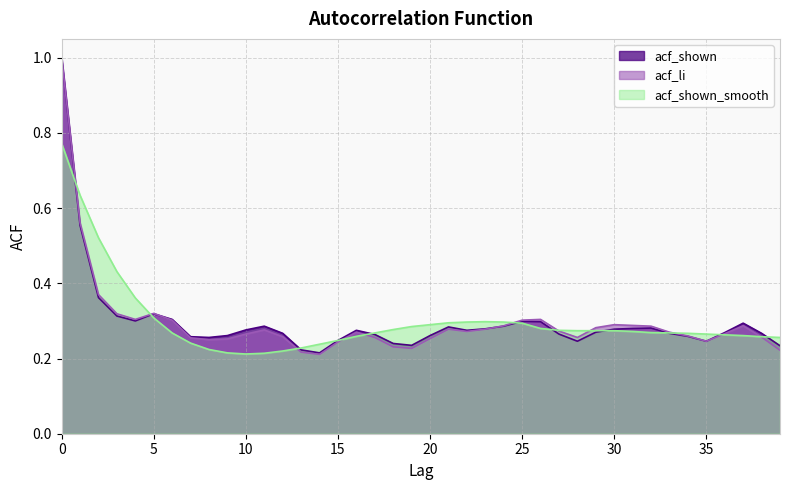

What is the difference between the second highest and second lowest values in the acf_shown series?

0.3